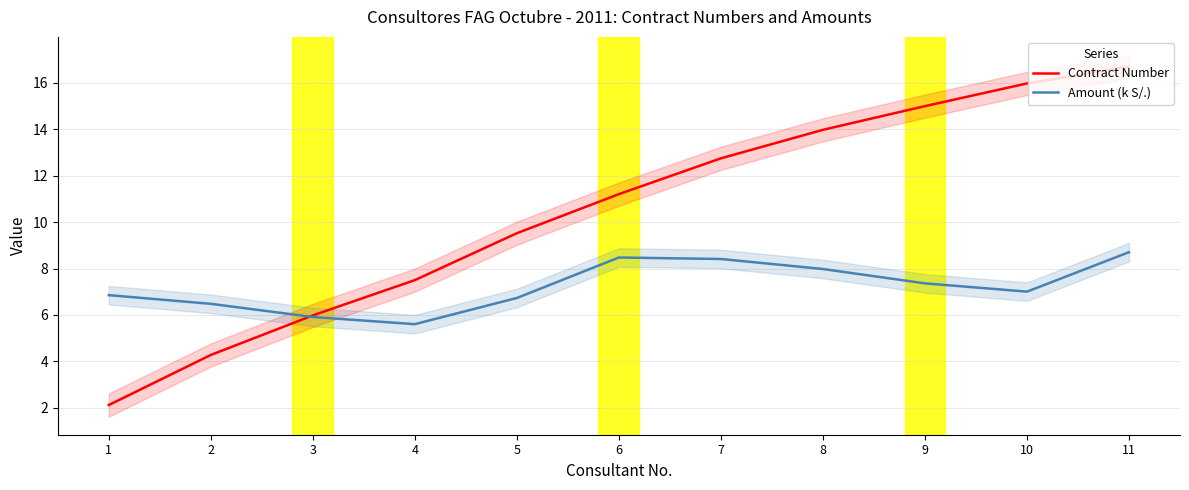

List the series in order of their overall mean, lowest first.

Amount (k S/.), Contract Number